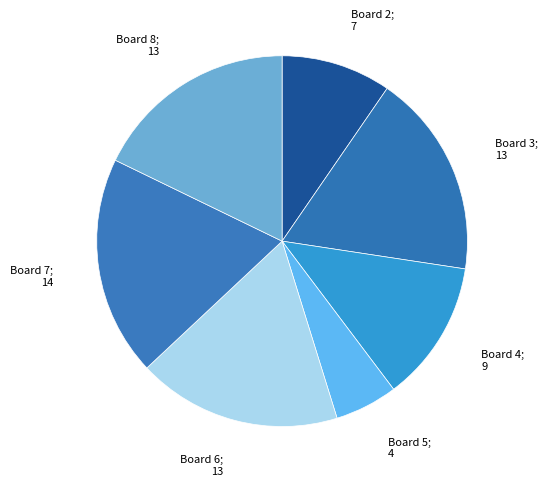

Count the number of slices in the pie.

7